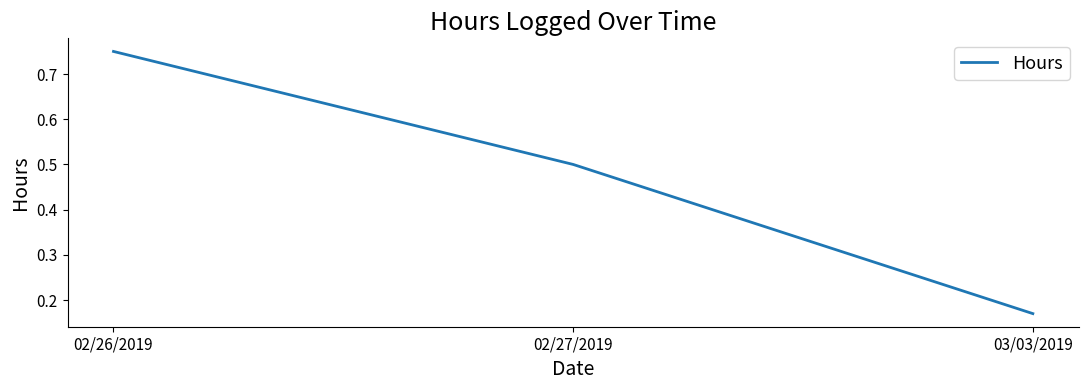

What is the average value?

0.5